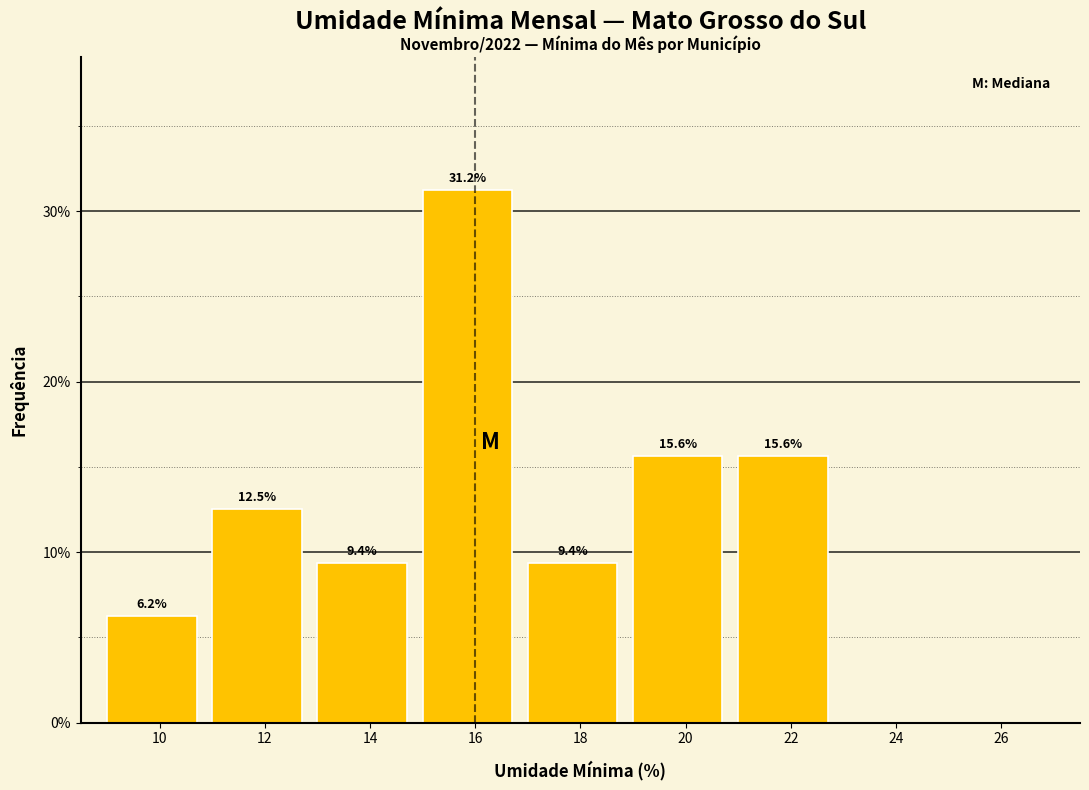

Approximately how many times larger is the value at 14 compared to 18?

1.0